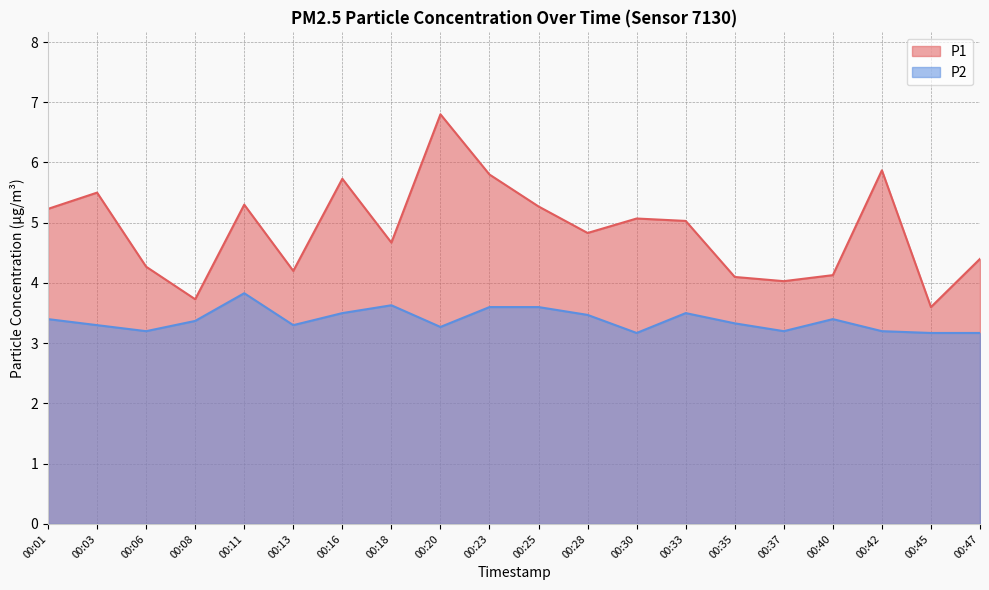

True or false: P1 has a value of 5.3 at 00:11.

True